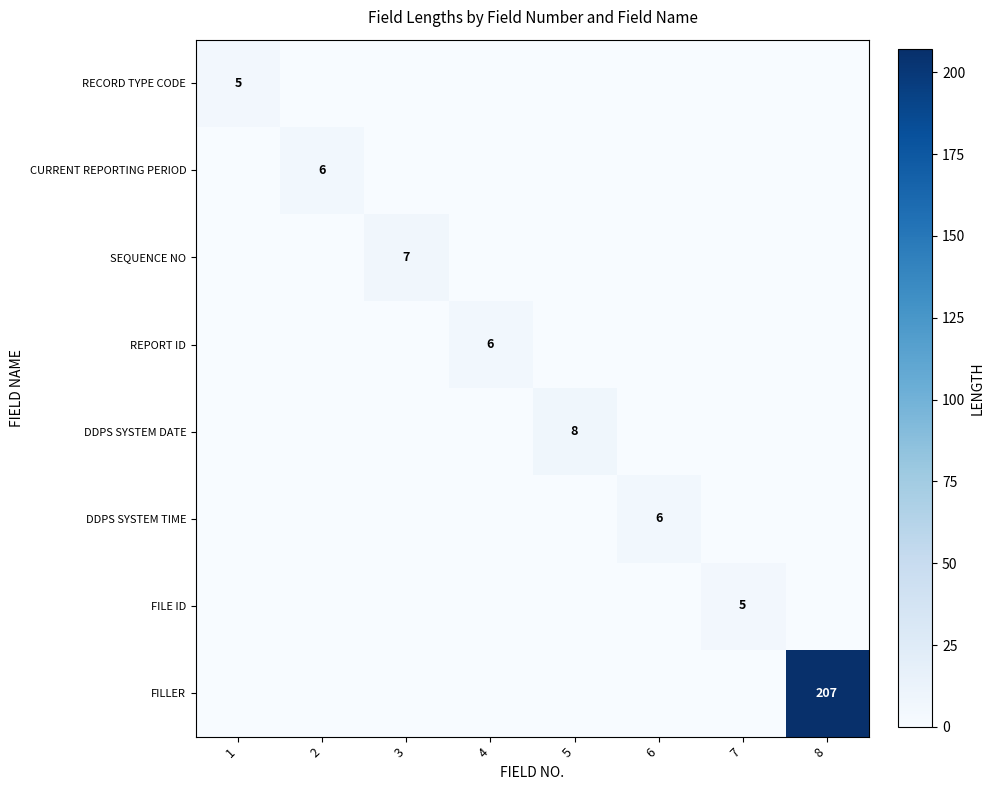

What is the sum of the CURRENT REPORTING PERIOD values at 4 and 2?

6